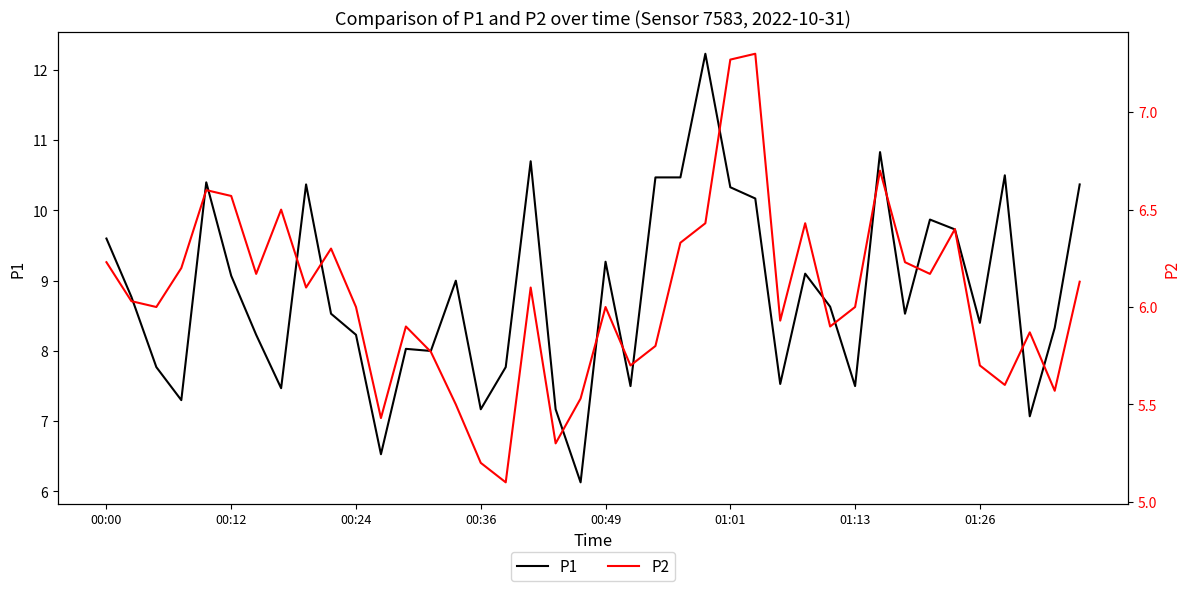

What position from the left is 00:49?

5